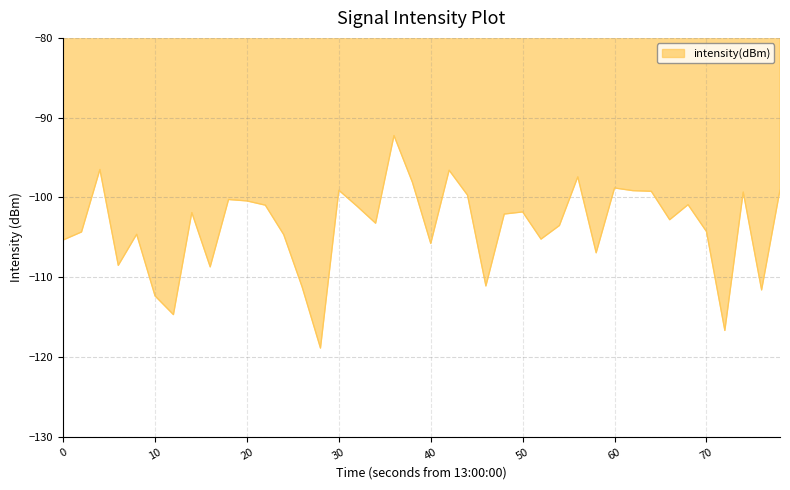

What is the difference between the maximum and minimum values?

26.6